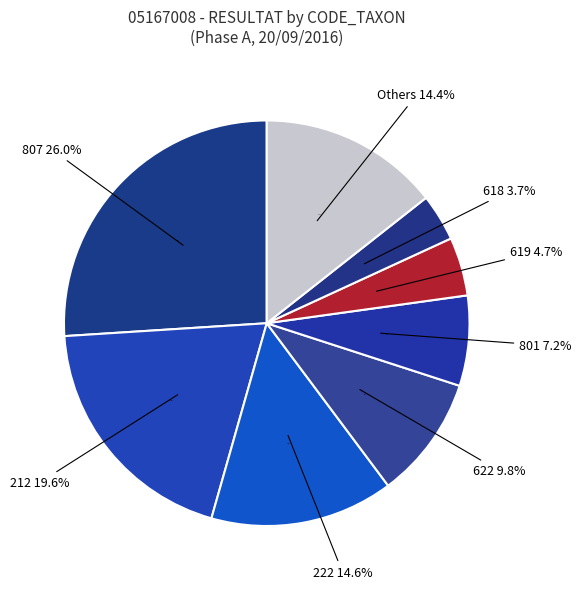

To the nearest percent, what percentage of the pie is 618?

4%